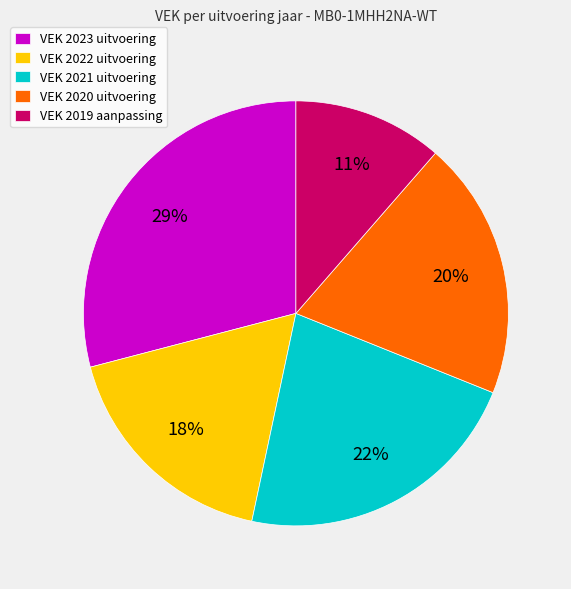

Between VEK 2023 uitvoering and VEK 2022 uitvoering, which is larger?

VEK 2023 uitvoering